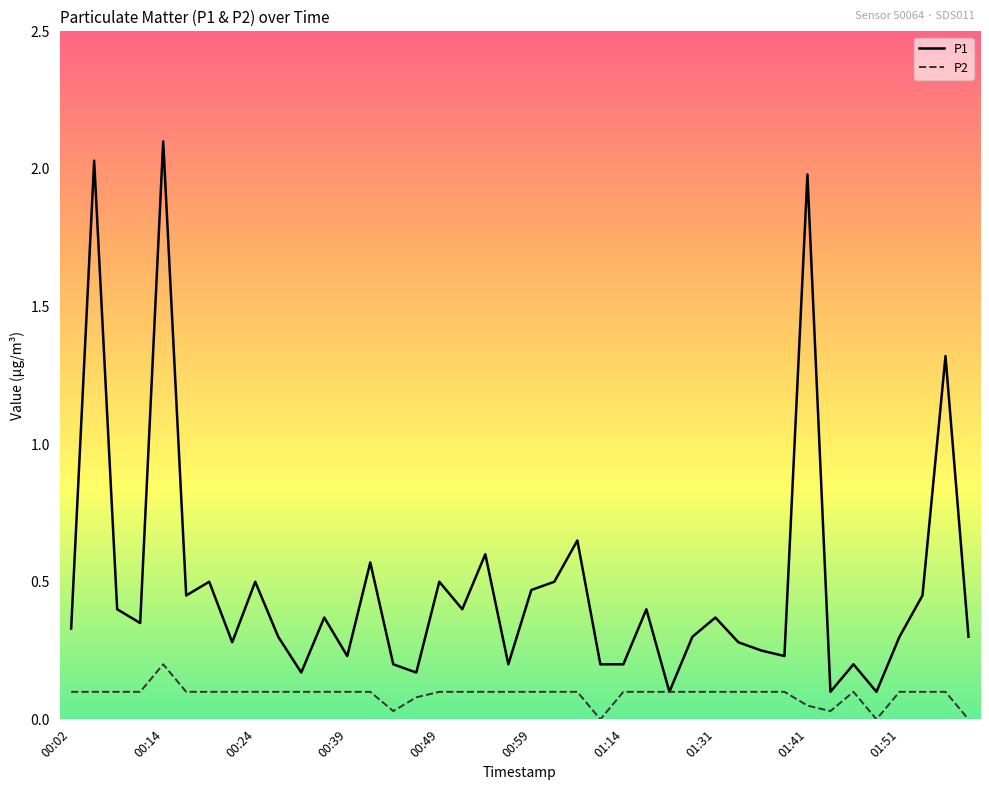

Which series has the widest spread of values?

P1